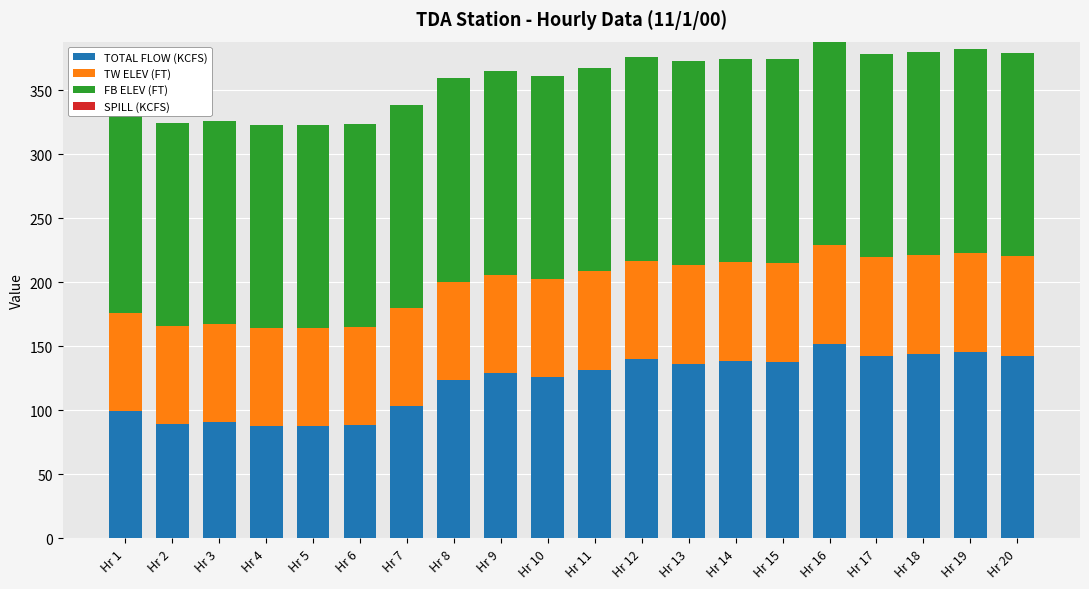

The TW ELEV (FT) series shows 77.6 at Hr 16. True or false?

True